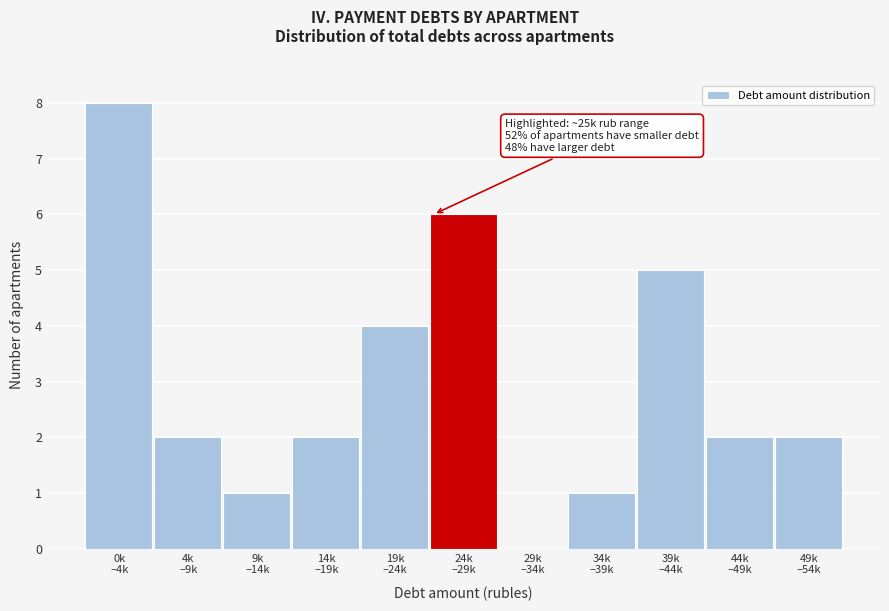

What is the sum of all values?

33